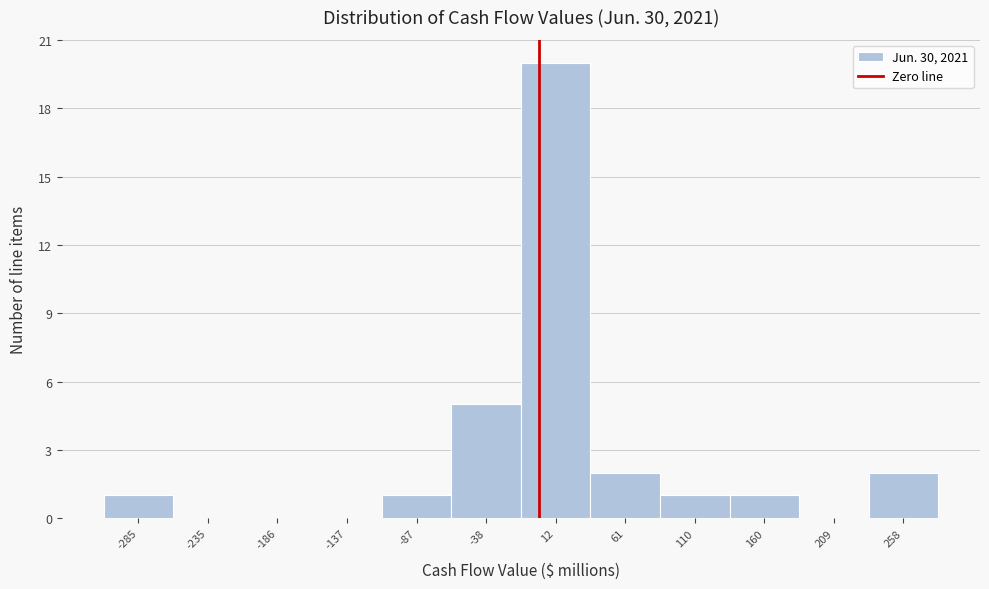

Reading left to right, transcribe this chart: for each bar, give the range it covers on the x-axis and its height. Neither the bar edges nor the heights are printed on the chart, so give them approximately, as read against the axes.

-310 to -260: 1
-260 to -210: 0
-210 to -160: 0
-160 to -110: 0
-110 to -65: 1
-65 to -15: 5
-15 to 35: 20
35 to 85: 2
85 to 135: 1
135 to 185: 1
185 to 235: 0
235 to 285: 2